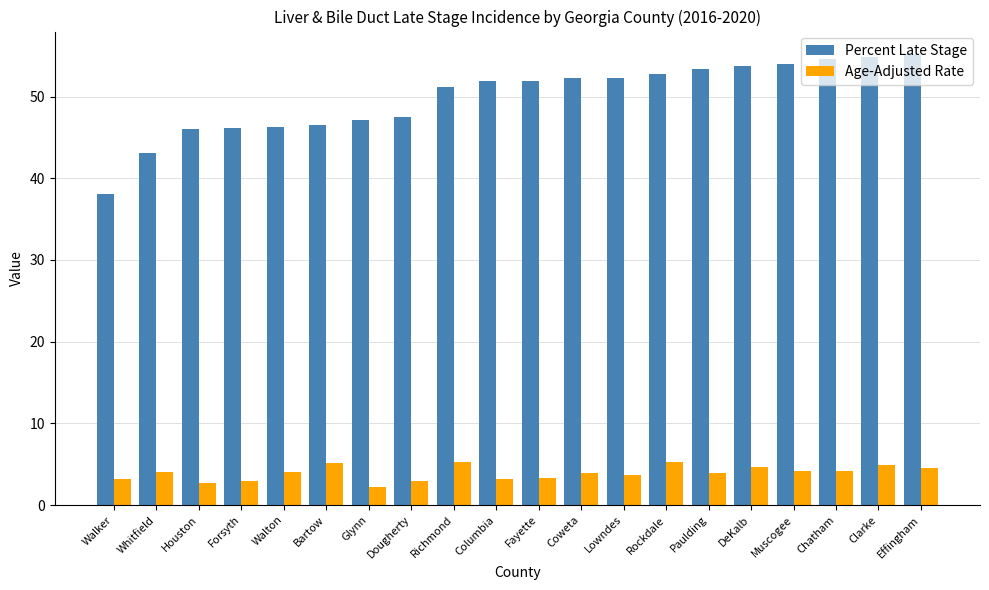

Is it true that Percent Late Stage equals 74.8 at Whitfield?

False